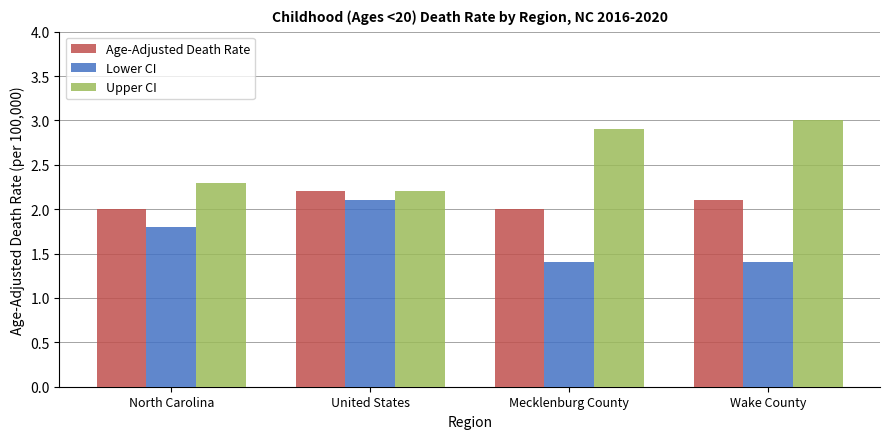

How many bars are there in each group?

3